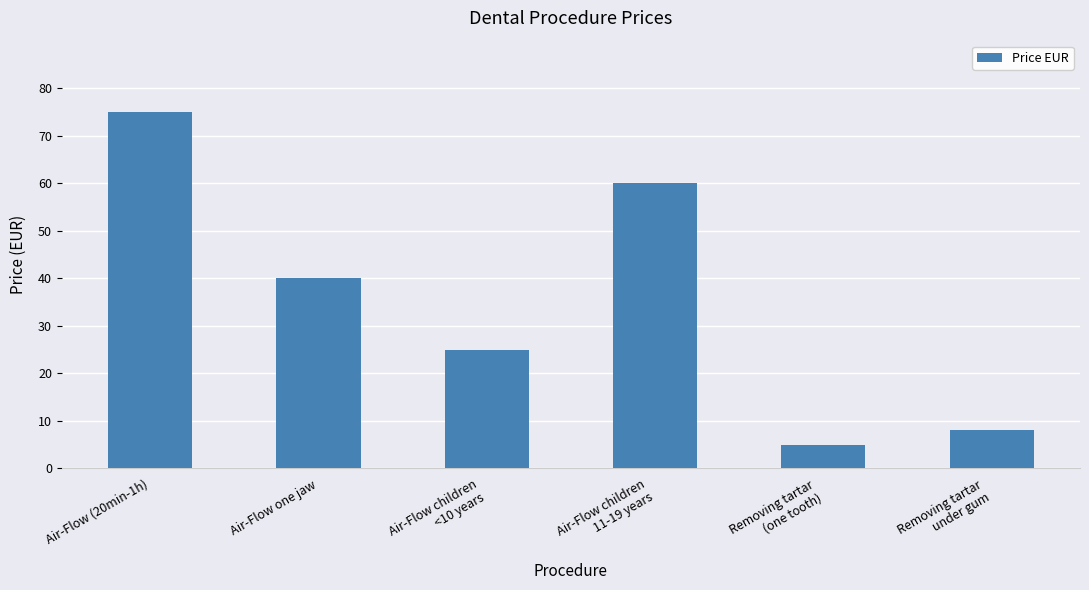

The value at Air-Flow one jaw is 40. True or false?

True